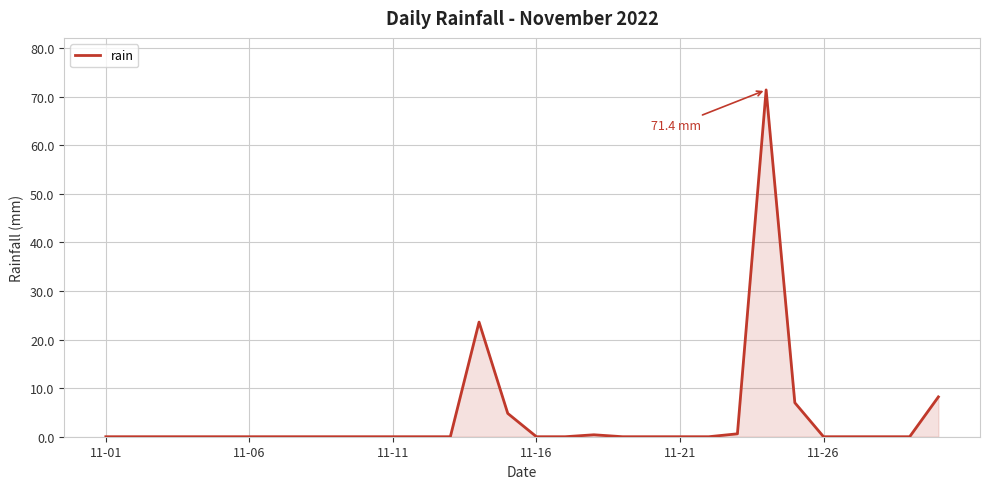

What is the maximum value shown in the chart?

71.4